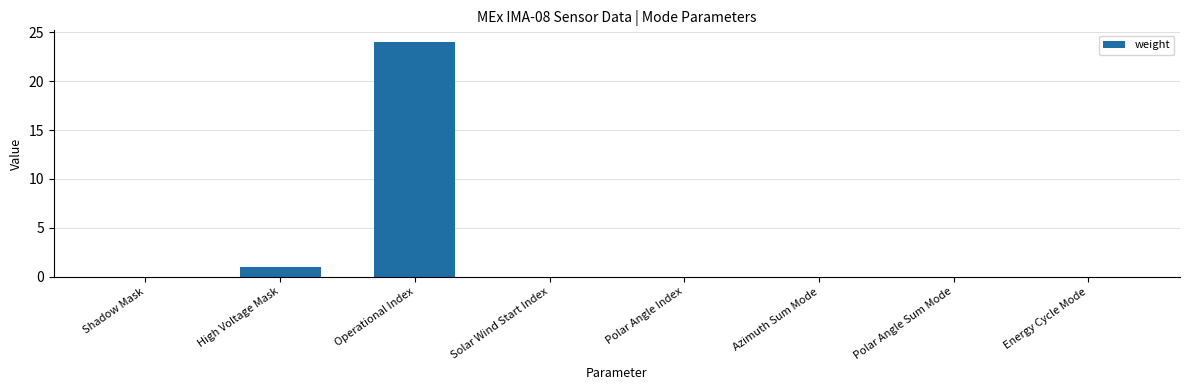

Count the number of categories in the chart.

8